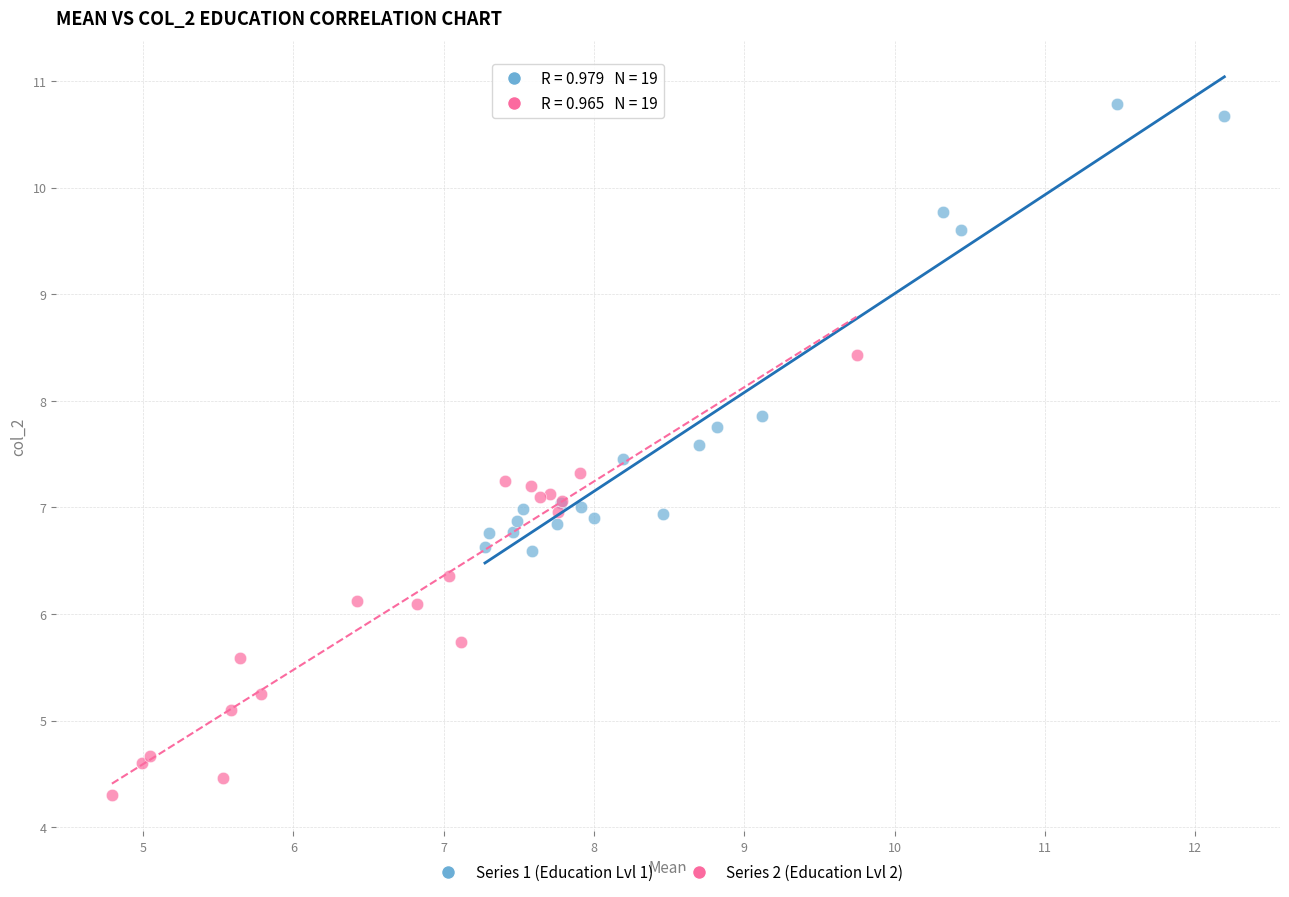

What are all the series names shown in the legend?

Series 1 (Education Lvl 1), Series 2 (Education Lvl 2)